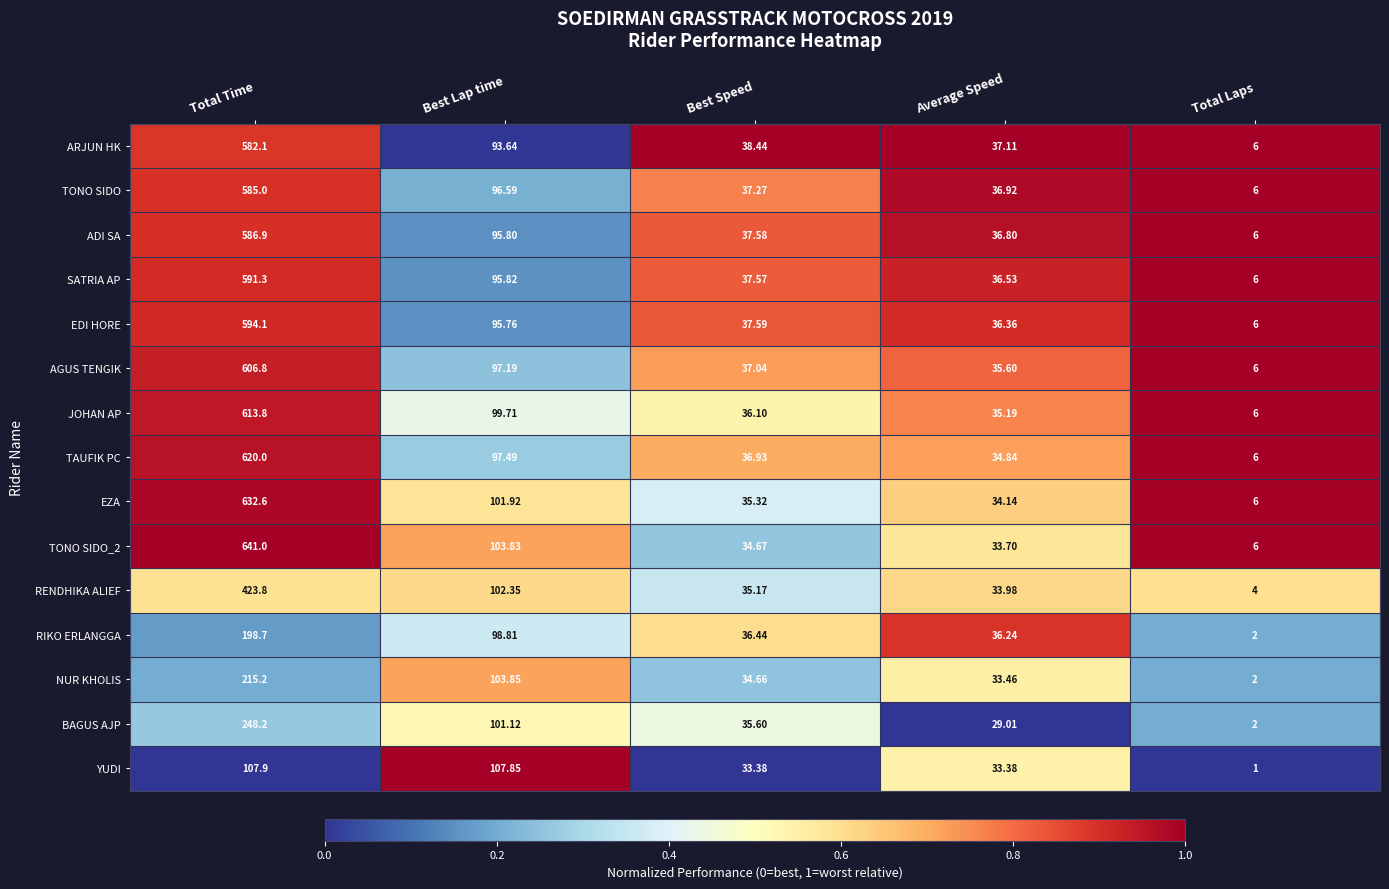

What is the total value across all series at Best Lap time?

1491.7